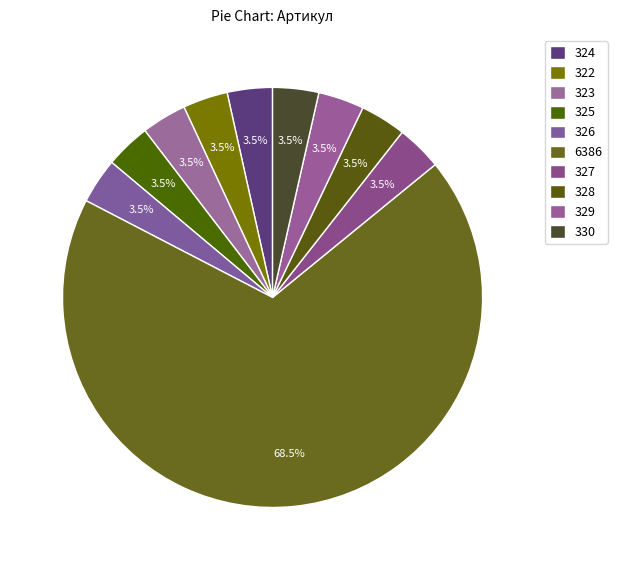

How many slices are in this pie chart?

10